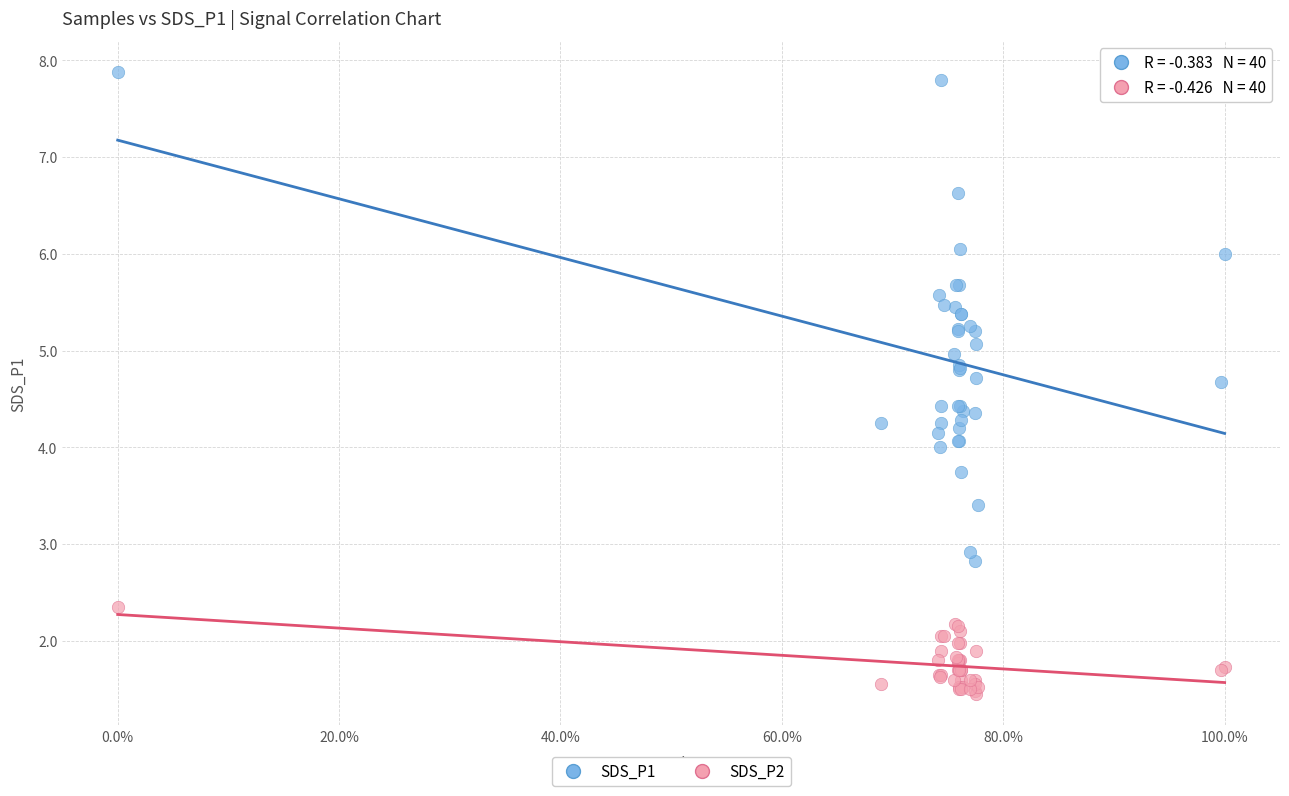

What are all the series names shown in the legend?

SDS_P1, SDS_P2